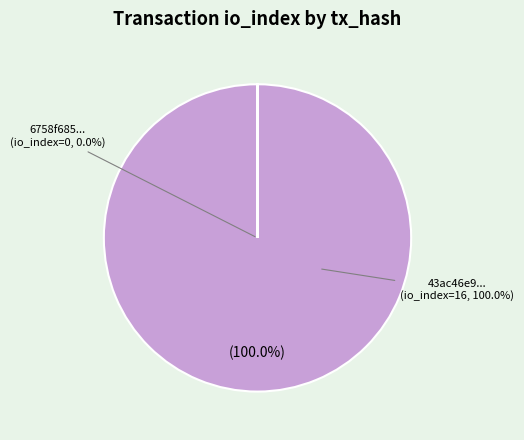

Rank the categories by value from highest to lowest.

tx_index_16, tx_index_0